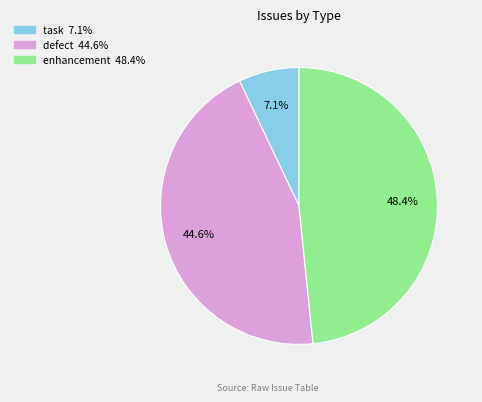

Does any single category account for the majority?

No